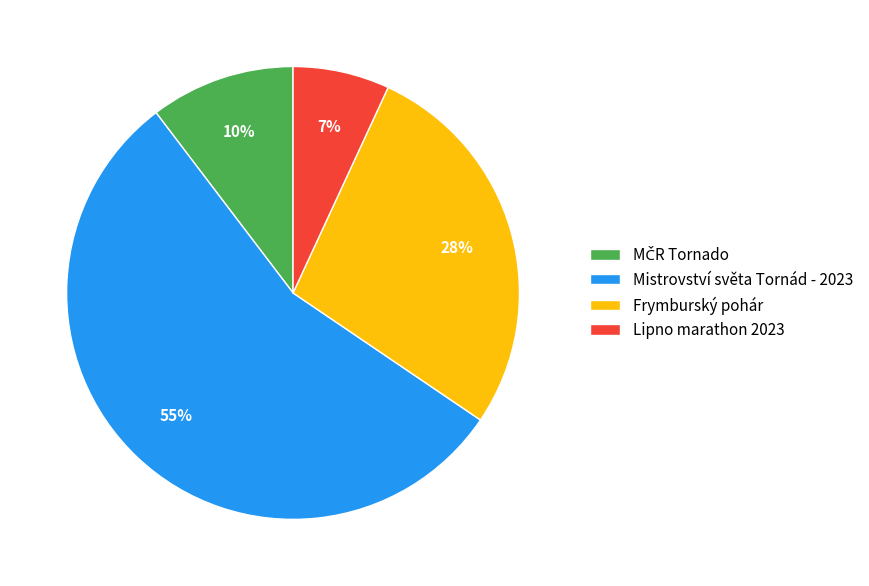

To the nearest percent, what is the average slice percentage?

25%